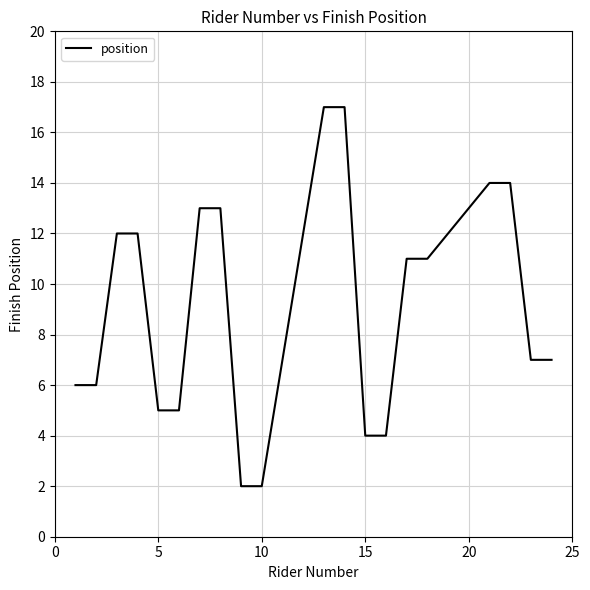

What is the sum of all values?

182